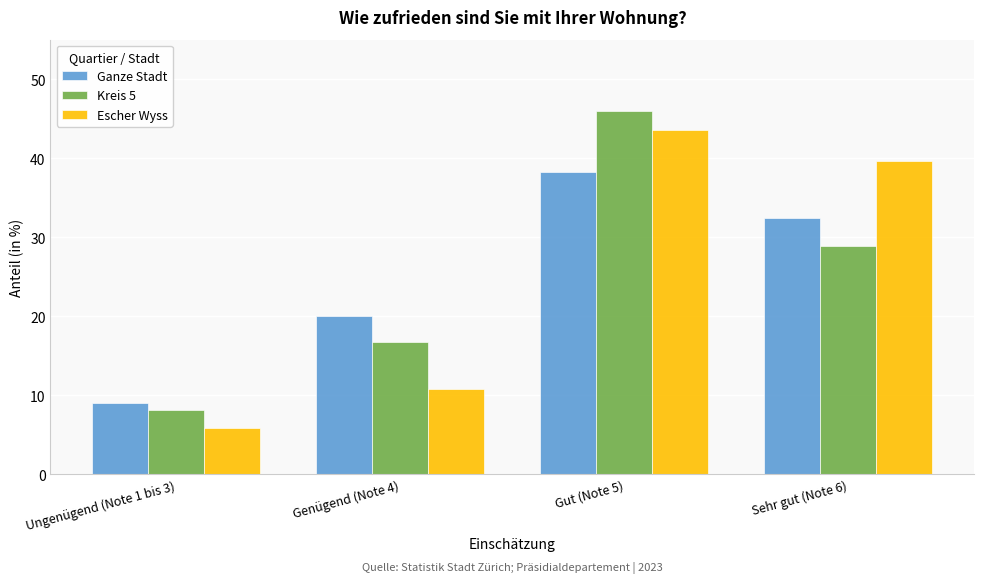

Reading left to right, list all the values displayed in this chart.

Ganze Stadt: Ungenügend (Note 1 bis 3)=9.0	Genügend (Note 4)=20.1	Gut (Note 5)=38.3	Sehr gut (Note 6)=32.5
Kreis 5: Ungenügend (Note 1 bis 3)=8.2	Genügend (Note 4)=16.8	Gut (Note 5)=46.0	Sehr gut (Note 6)=28.9
Escher Wyss: Ungenügend (Note 1 bis 3)=5.9	Genügend (Note 4)=10.8	Gut (Note 5)=43.6	Sehr gut (Note 6)=39.7